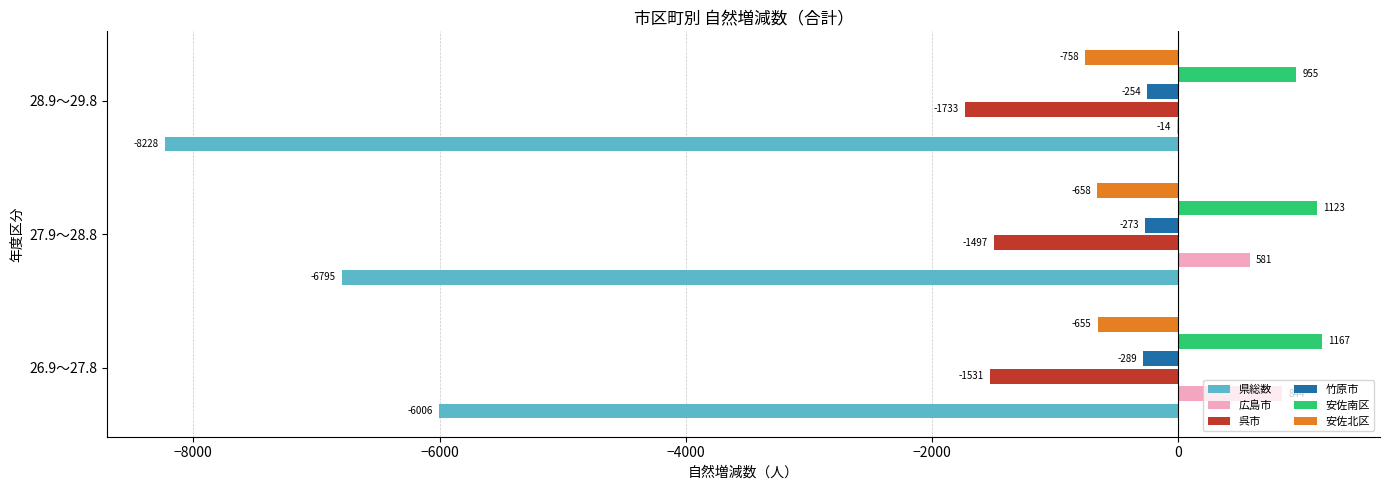

Which series has the largest total across all categories?

安佐南区